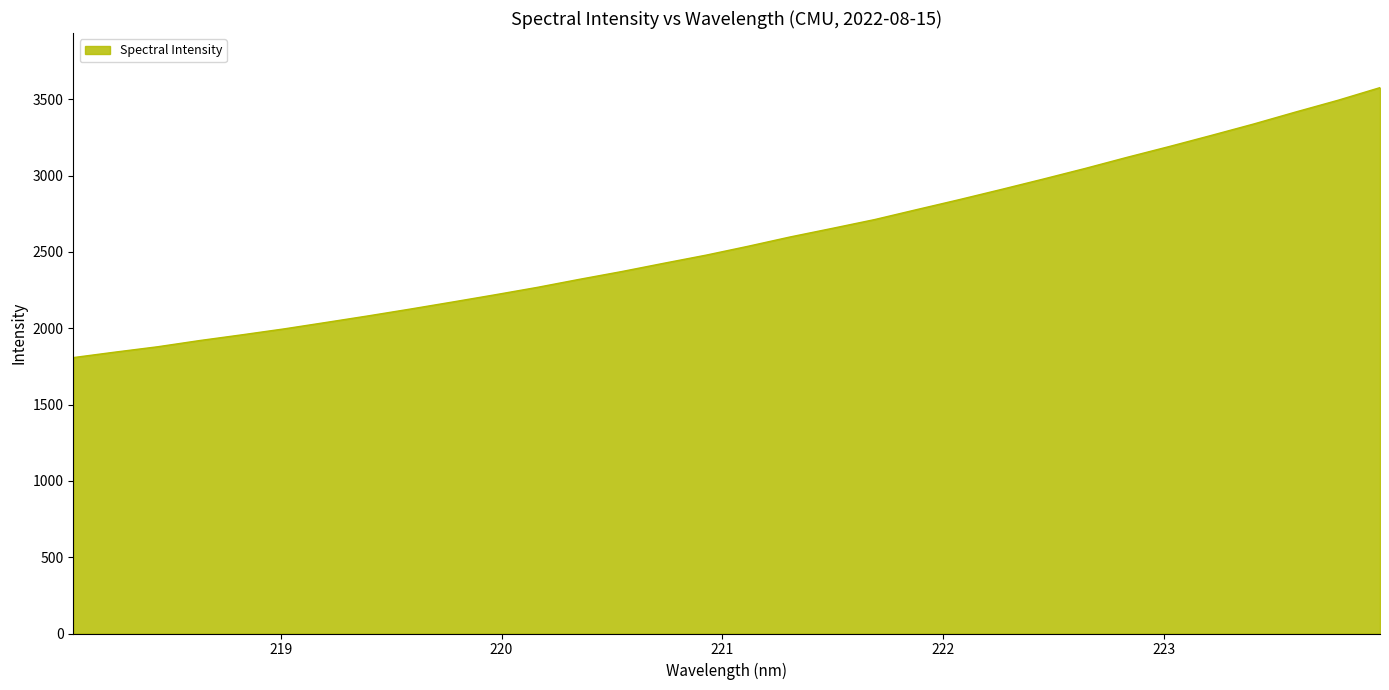

How many series are shown in this chart?

1